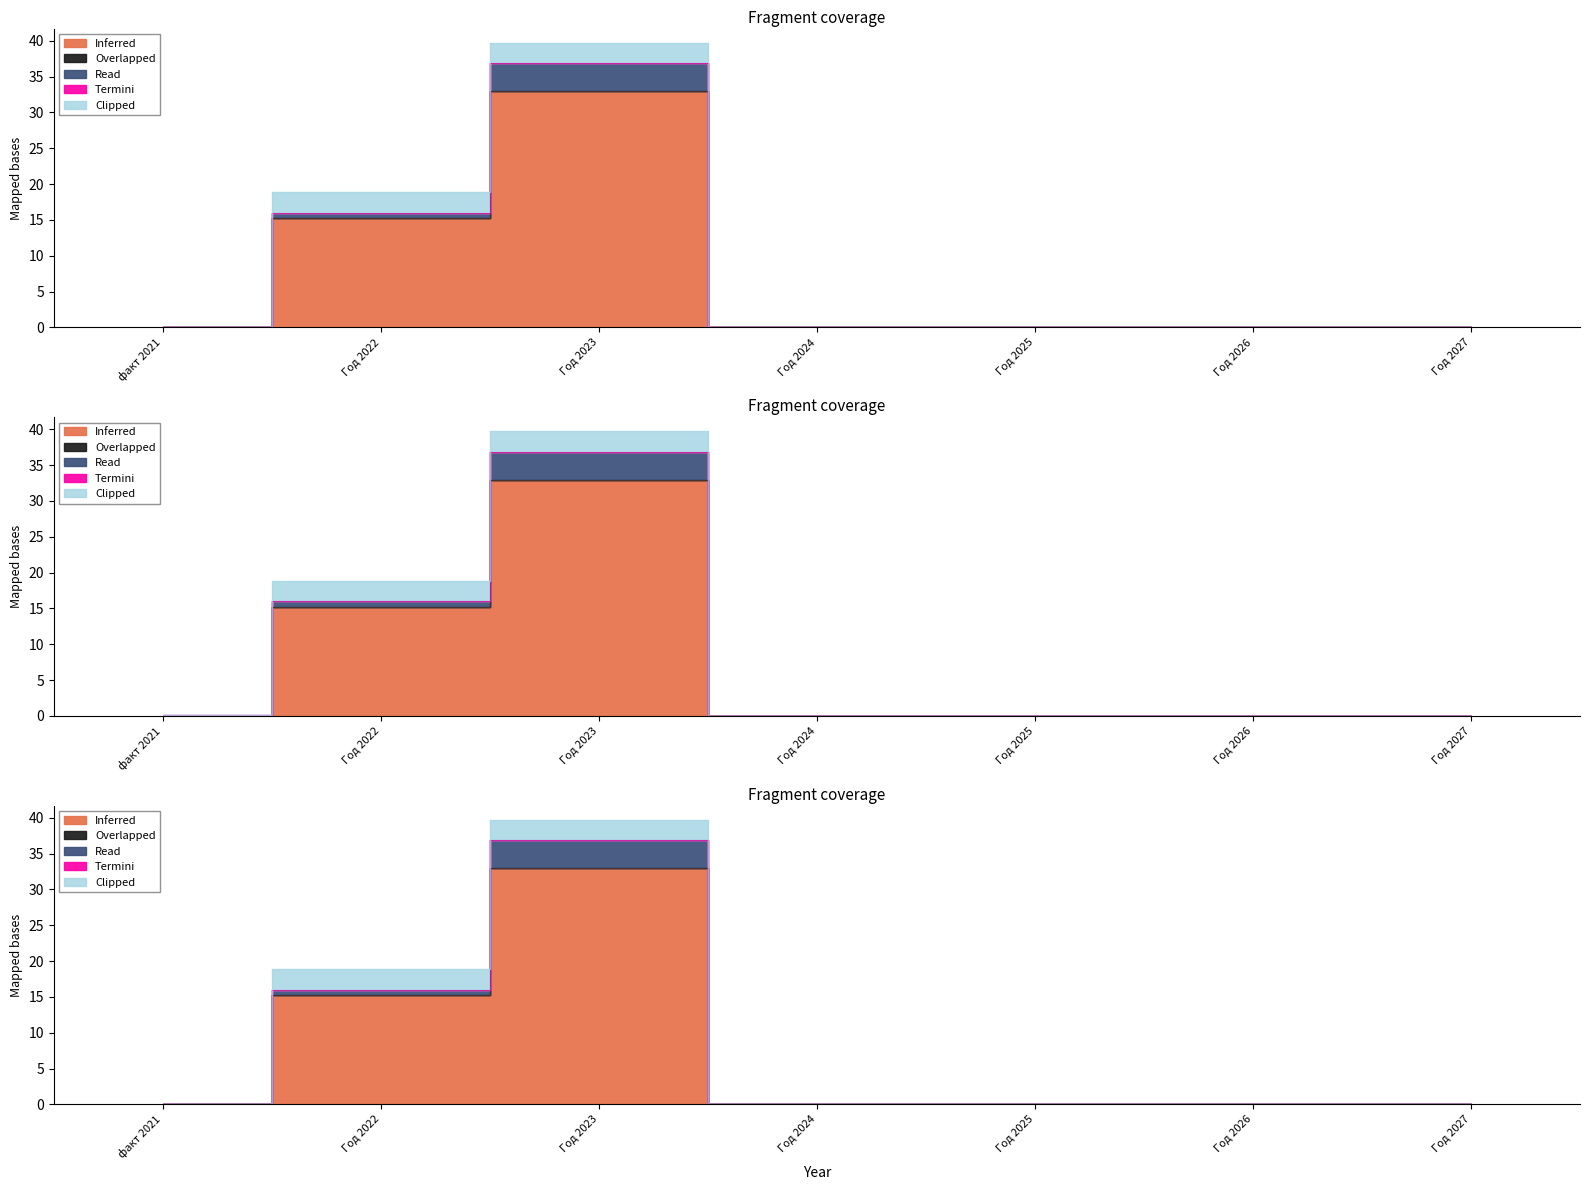

The value of Read at Год 2025 is 1.9. True or false?

False